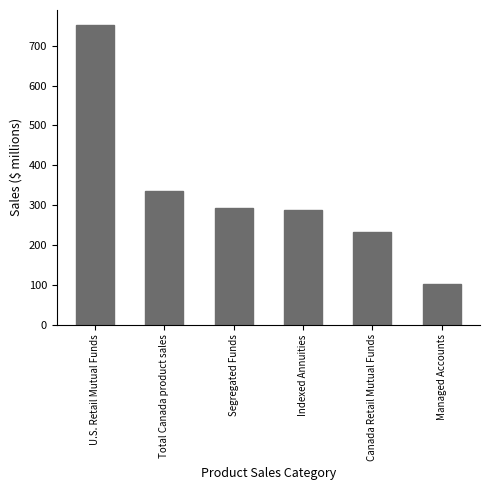

Read the value at U.S. Retail Mutual Funds.

752.2